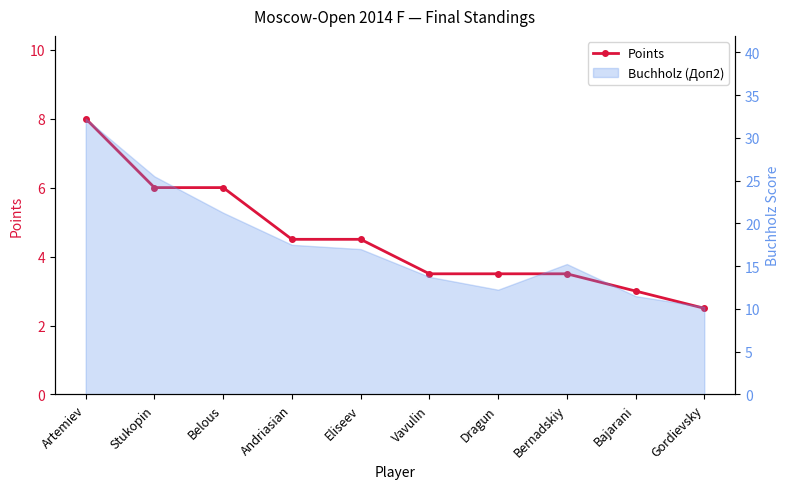

What is the change in value from Andriasian to Bajarani?

-1.5